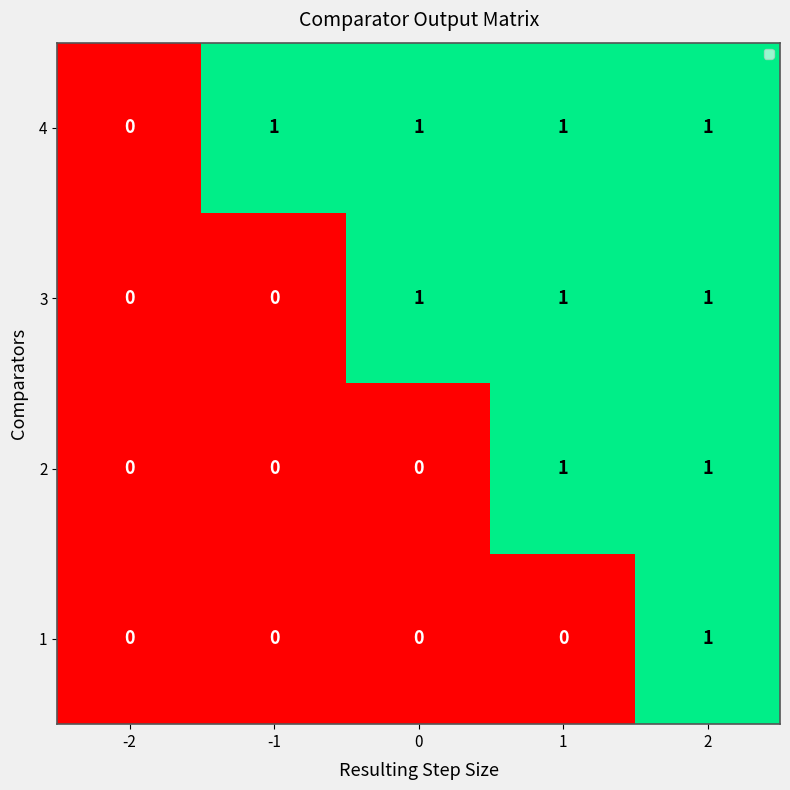

Which series has the largest total across all categories?

4